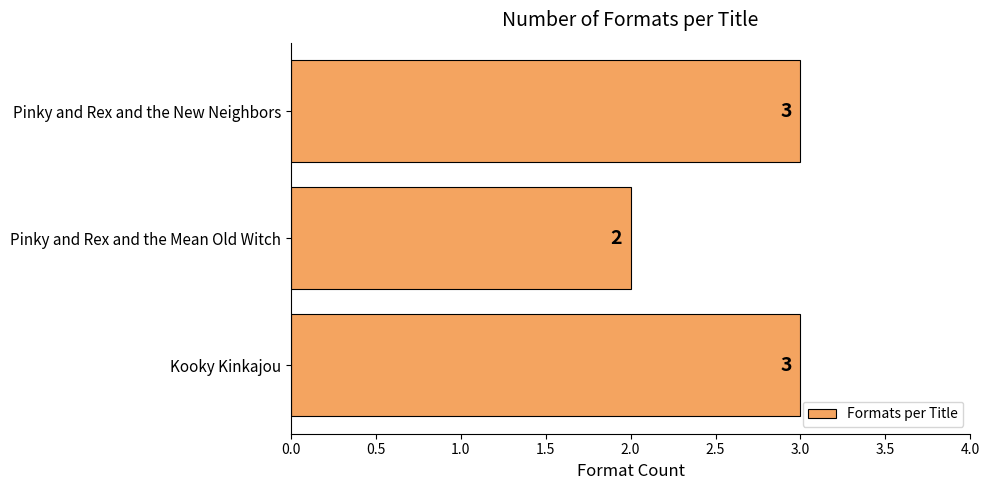

What is the change in value from Pinky and Rex and the Mean Old Witch to Pinky and Rex and the New Neighbors?

+1